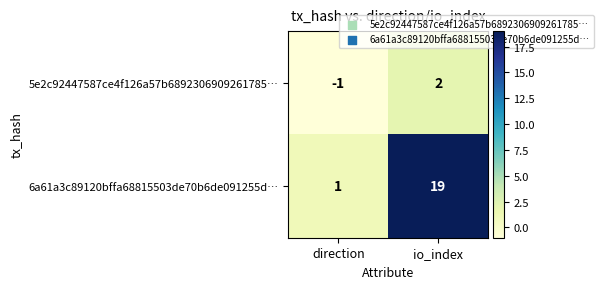

Reading left to right, extract all data points from this chart.

5e2c92447587ce4f126a57b6892306909261785…: -1	2
6a61a3c89120bffa68815503de70b6de091255d…: 1	19